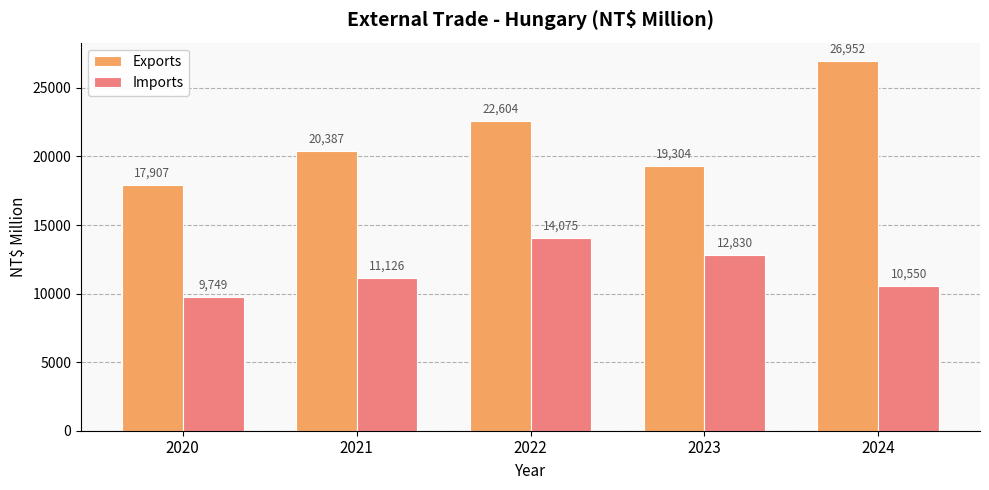

Is the value of Imports at 2020 greater than the value of Exports at 2021?

No